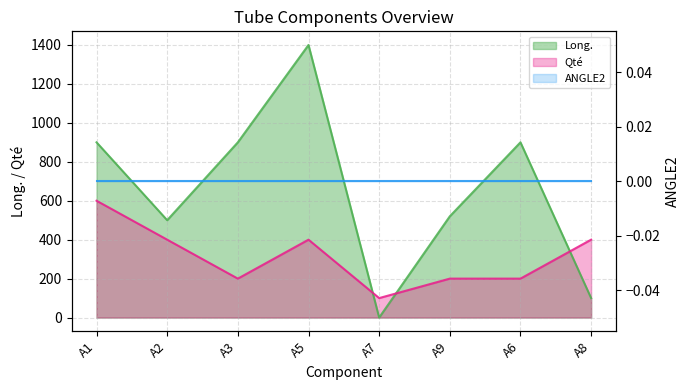

Which series changed the most between A3 and A6?

Qté